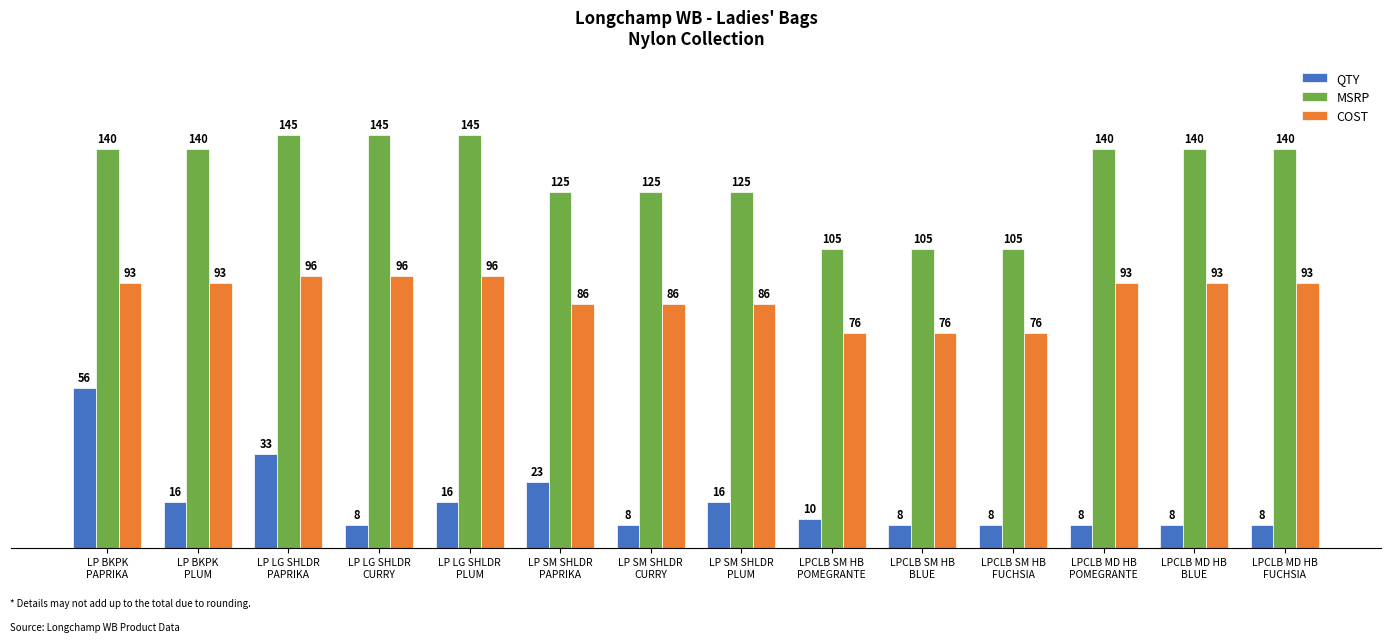

What is the value of the COST bar at the 5th from the left?

95.5